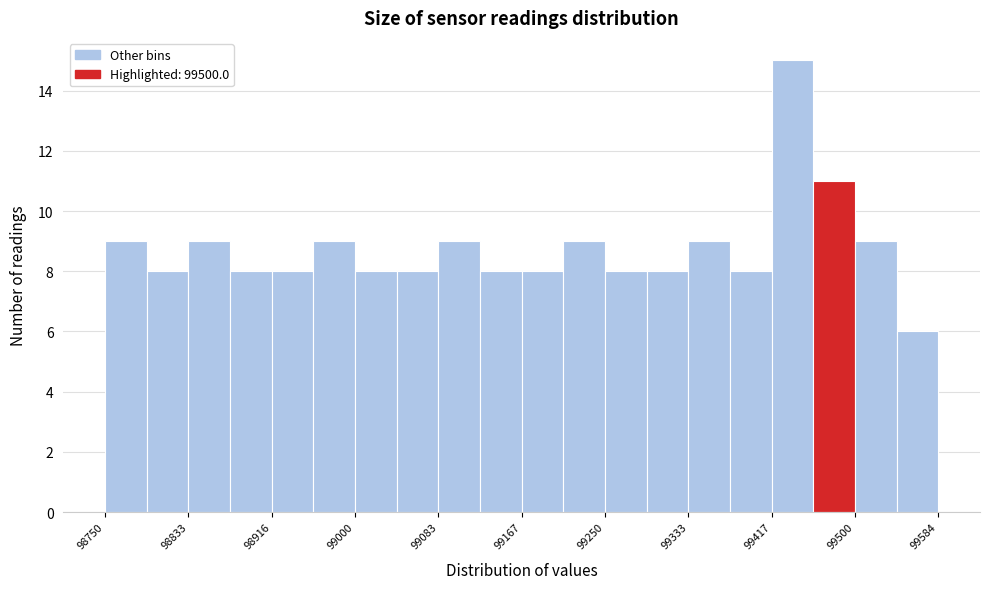

Reading left to right, transcribe this chart: for each bar, give the range it covers on the x-axis and its height. Neither the bar edges nor the heights are printed on the chart, so give them approximately, as read against the axes.

98750 to 98790: 9
98790 to 98830: 8
98830 to 98880: 9
98880 to 98920: 8
98920 to 98960: 8
98960 to 99000: 9
99000 to 99040: 8
99040 to 99080: 8
99080 to 99130: 9
99130 to 99170: 8
99170 to 99210: 8
99210 to 99250: 9
99250 to 99290: 8
99290 to 99330: 8
99330 to 99380: 9
99380 to 99420: 8
99420 to 99460: 15
99460 to 99500: 11
99500 to 99540: 9
99540 to 99580: 6